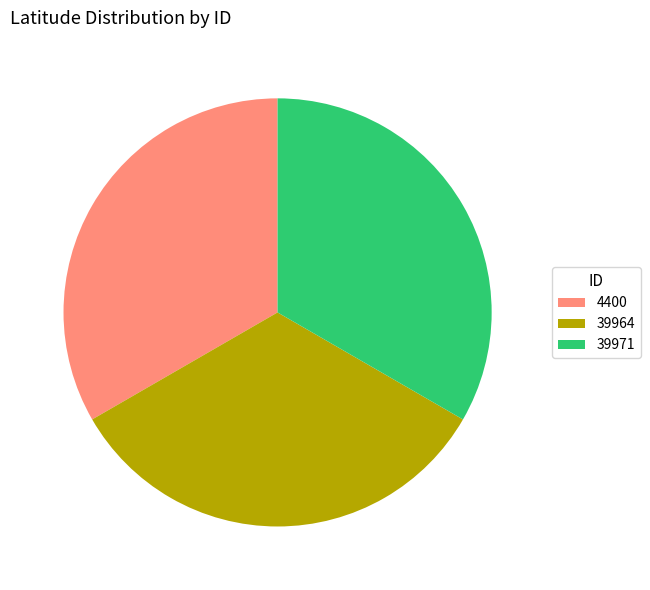

Do 39971 and 39964 together represent more than half of the pie?

Yes